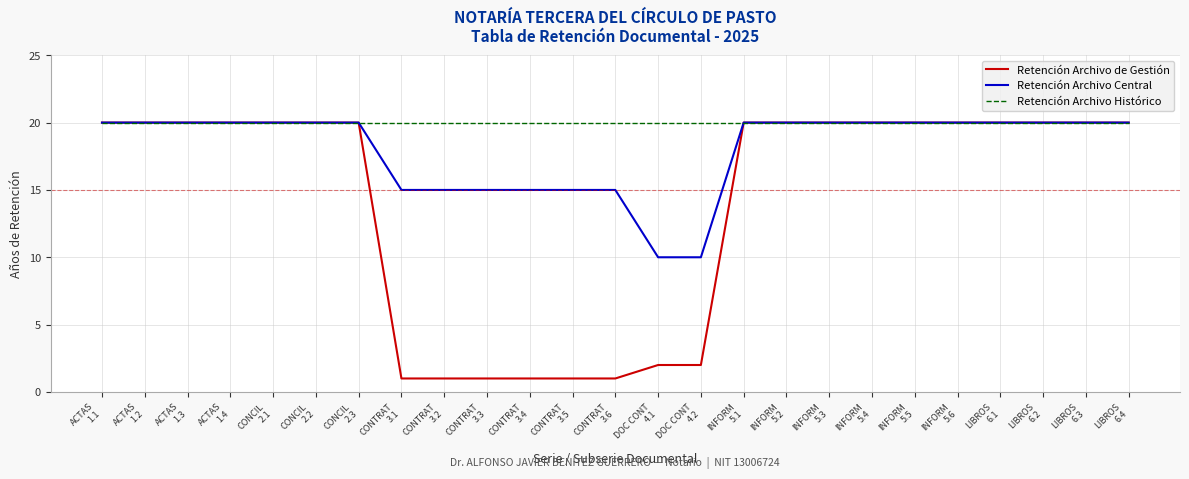

Which series has the largest total across all categories?

Retención Archivo Histórico